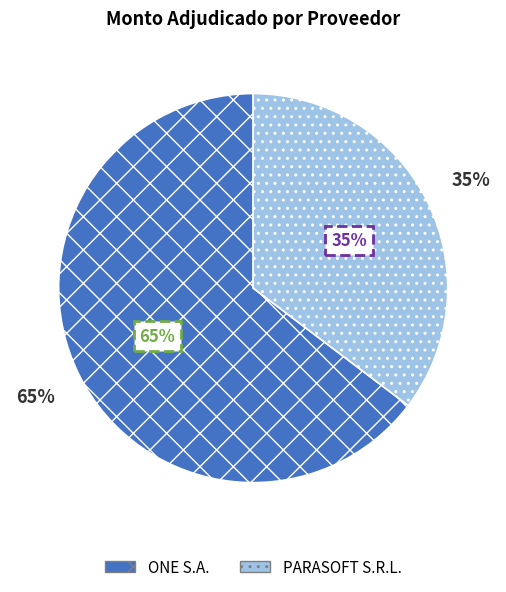

What is the change in value from ONE S.A. to PARASOFT S.R.L.?

-129630988